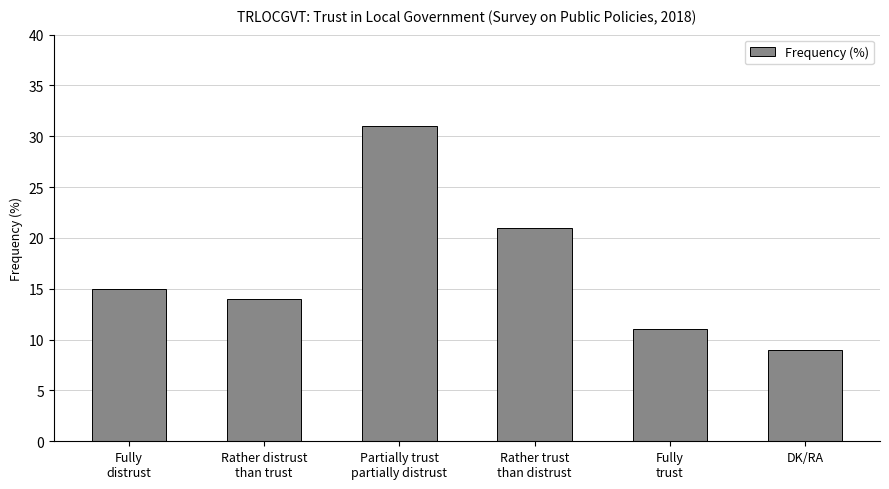

What is the change in value from Rather distrust
than trust to Partially trust
partially distrust?

+17